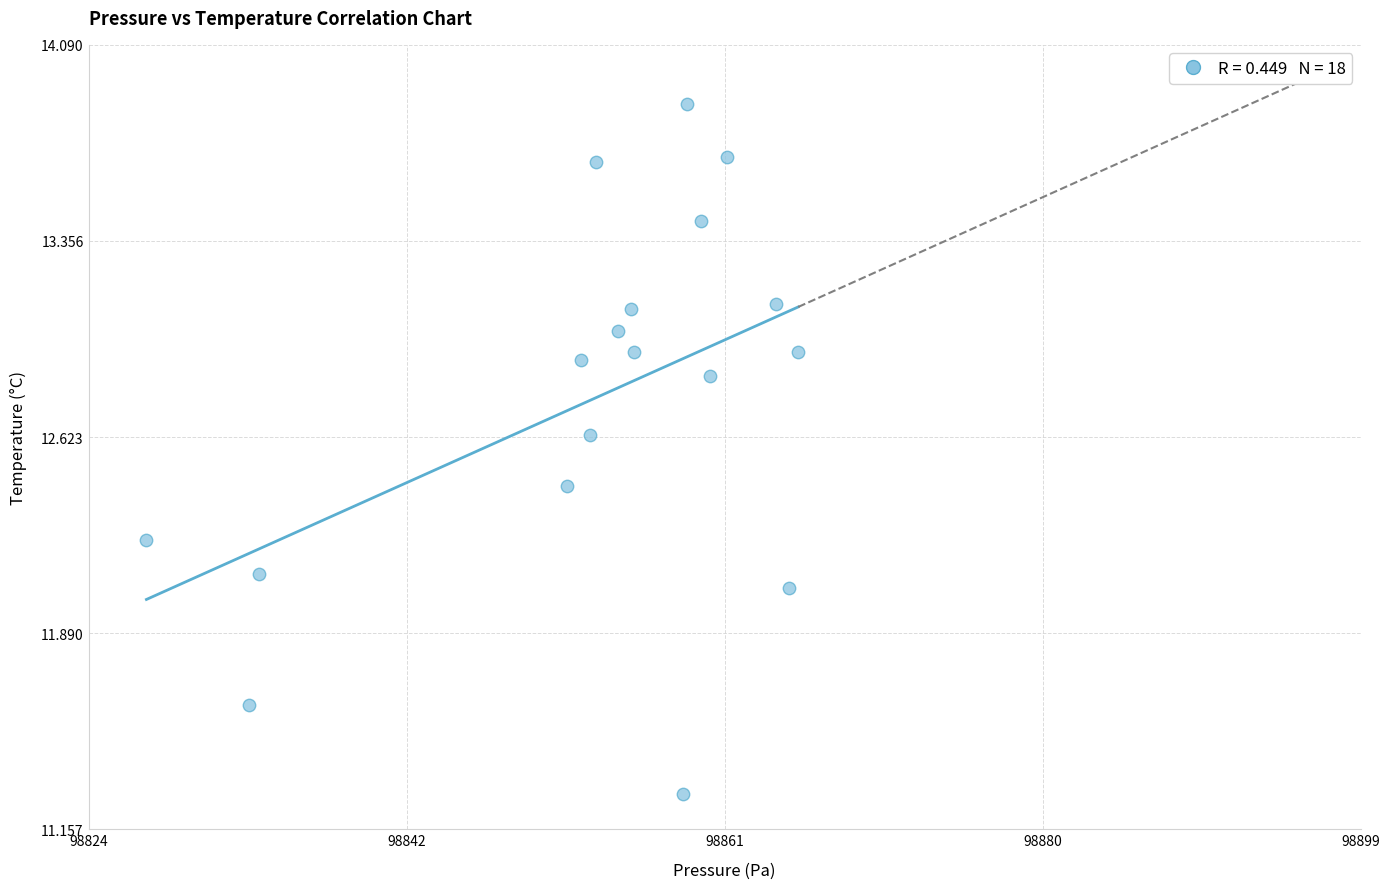

What is the range of X values (max minus min)?

38.8